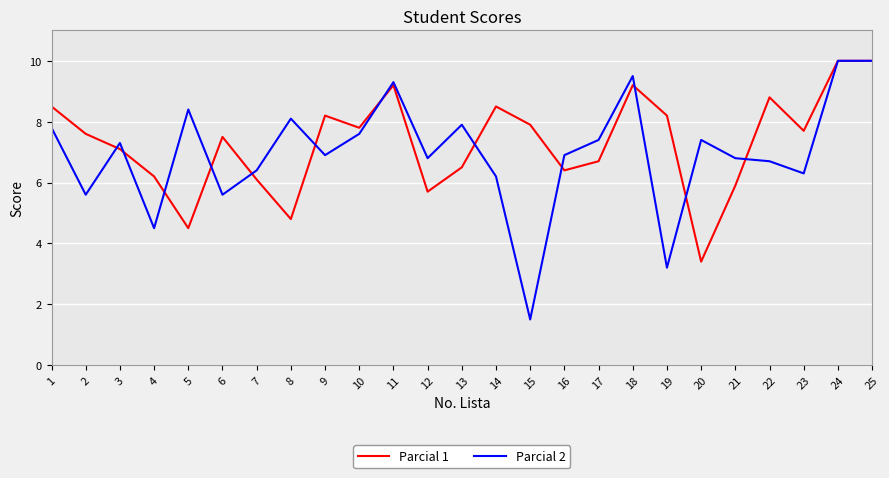

Which series has the largest range (max minus min)?

Parcial 2